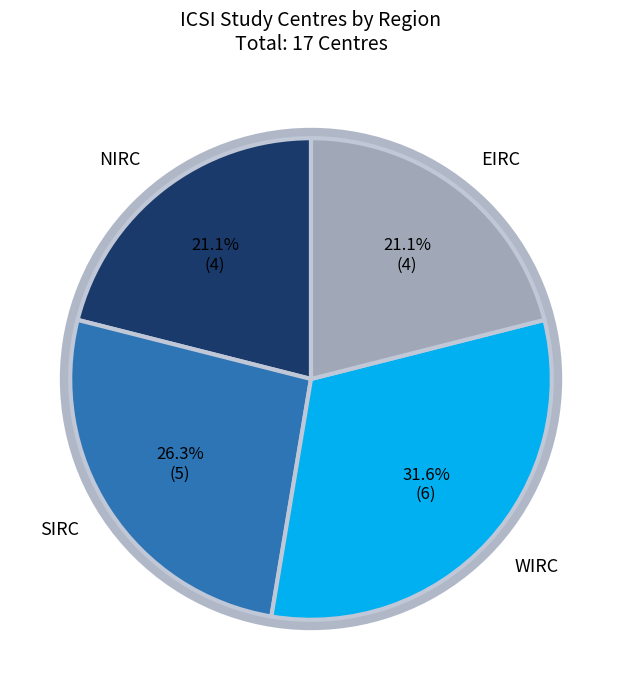

Is there any slice that represents more than half of the pie?

No